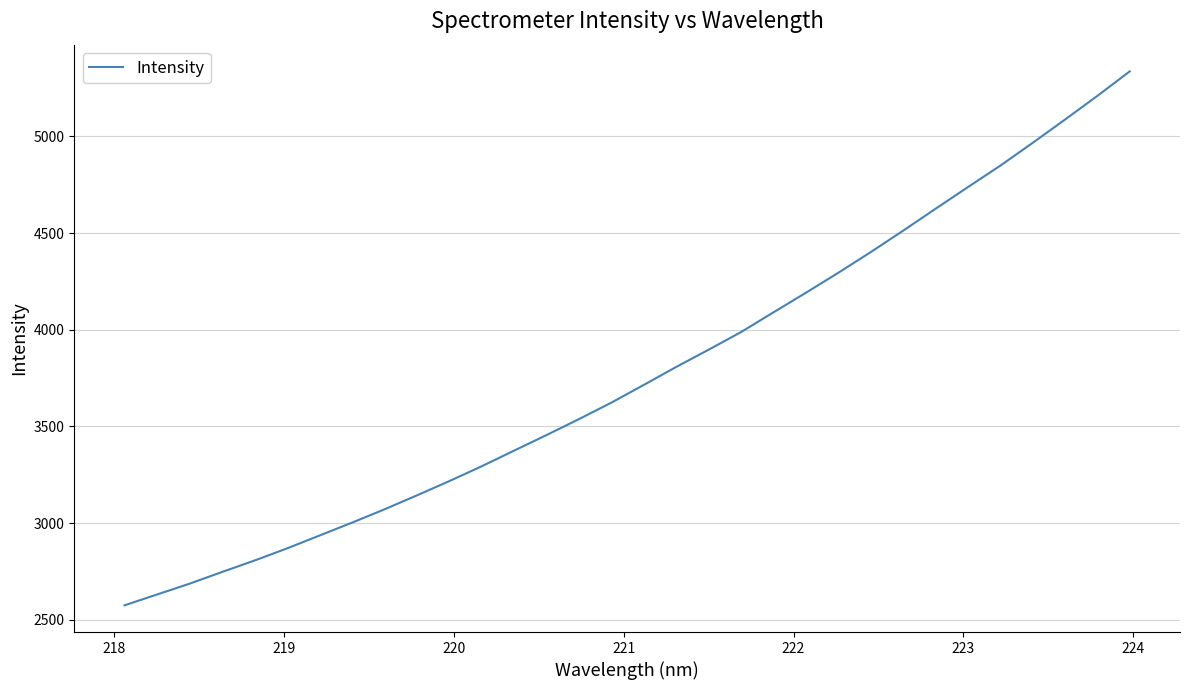

What is the difference between the maximum and minimum values?

2760.9